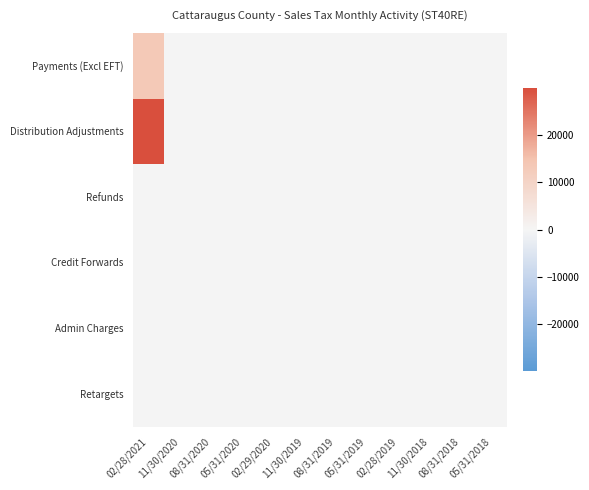

Which has a higher value, 02/29/2020 or 11/30/2018?

02/29/2020